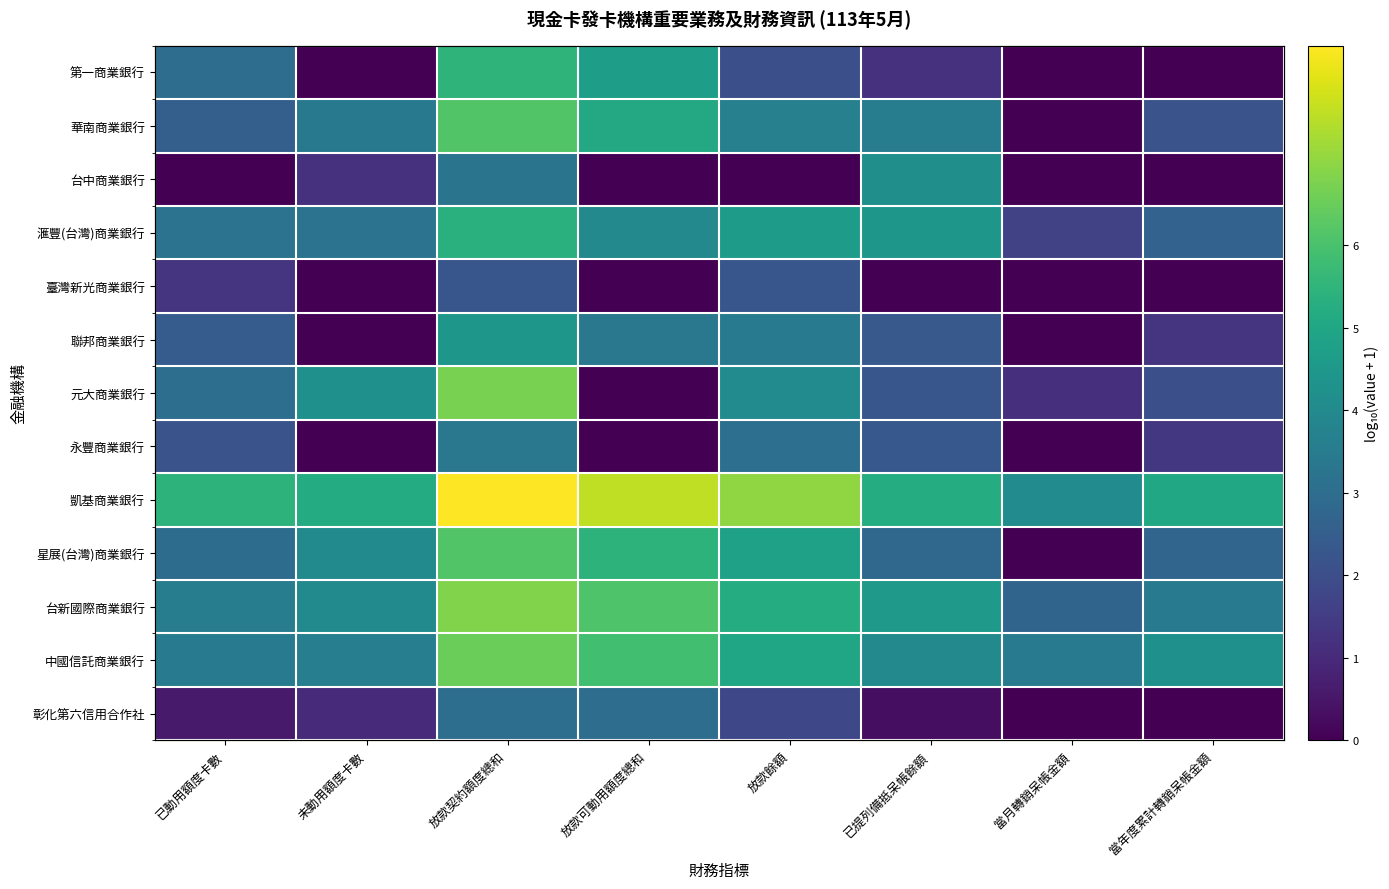

What is the maximum value for 聯邦商業銀行?

4.5